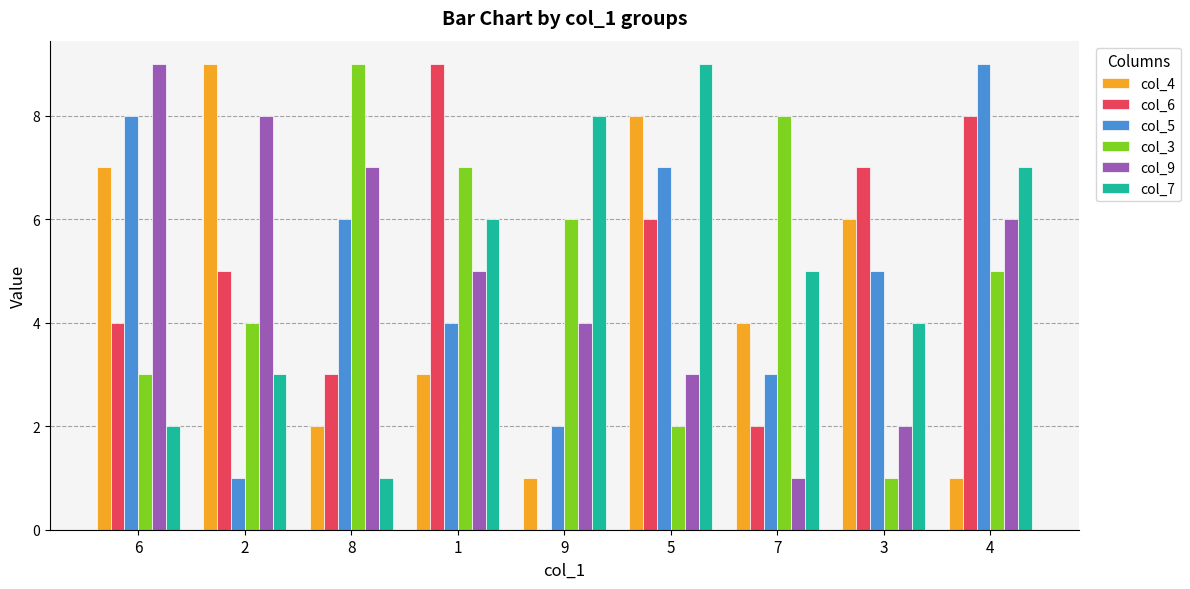

How many groups of bars are there?

9